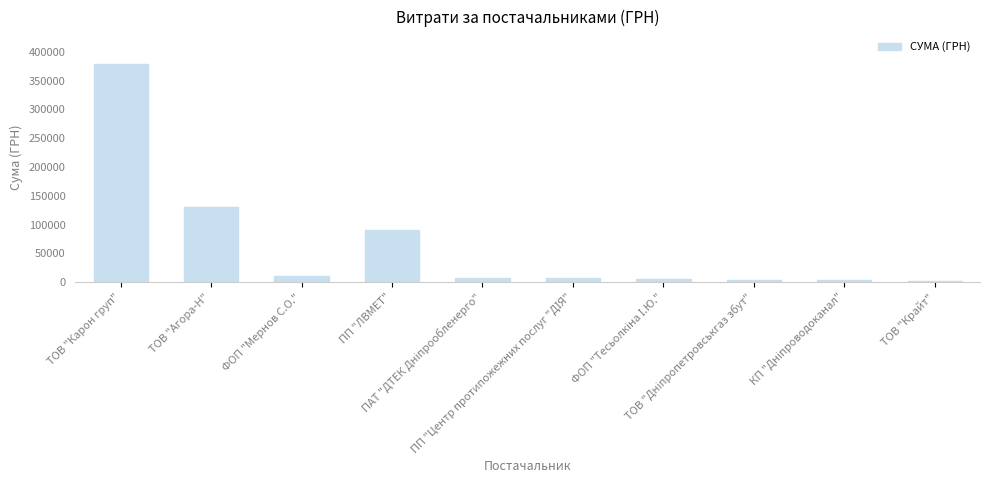

What is the maximum value shown in the chart?

378662.5